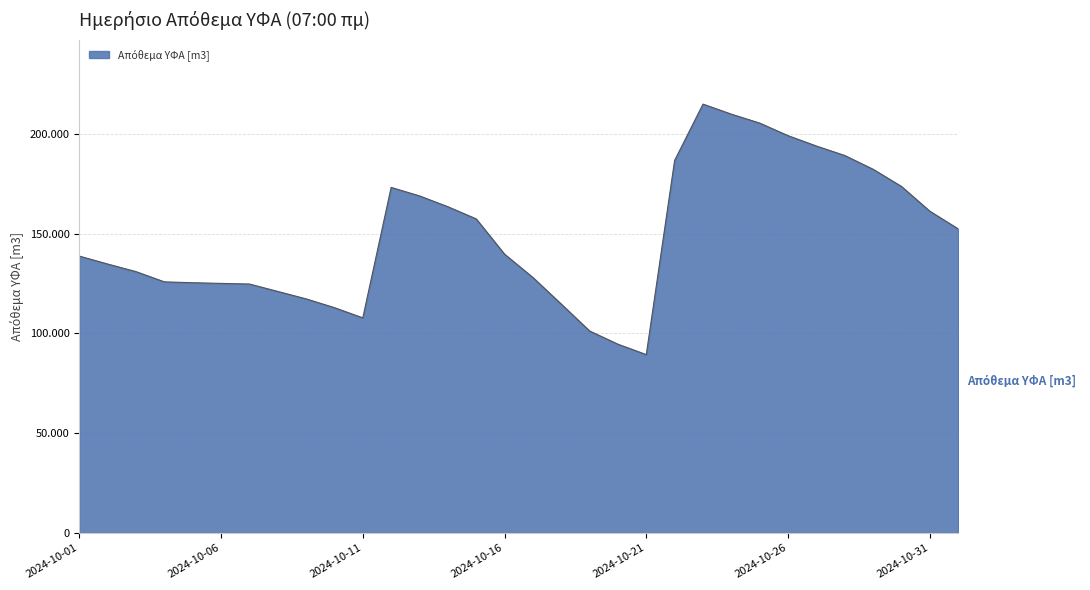

Where is the first local minimum?

2024-10-11